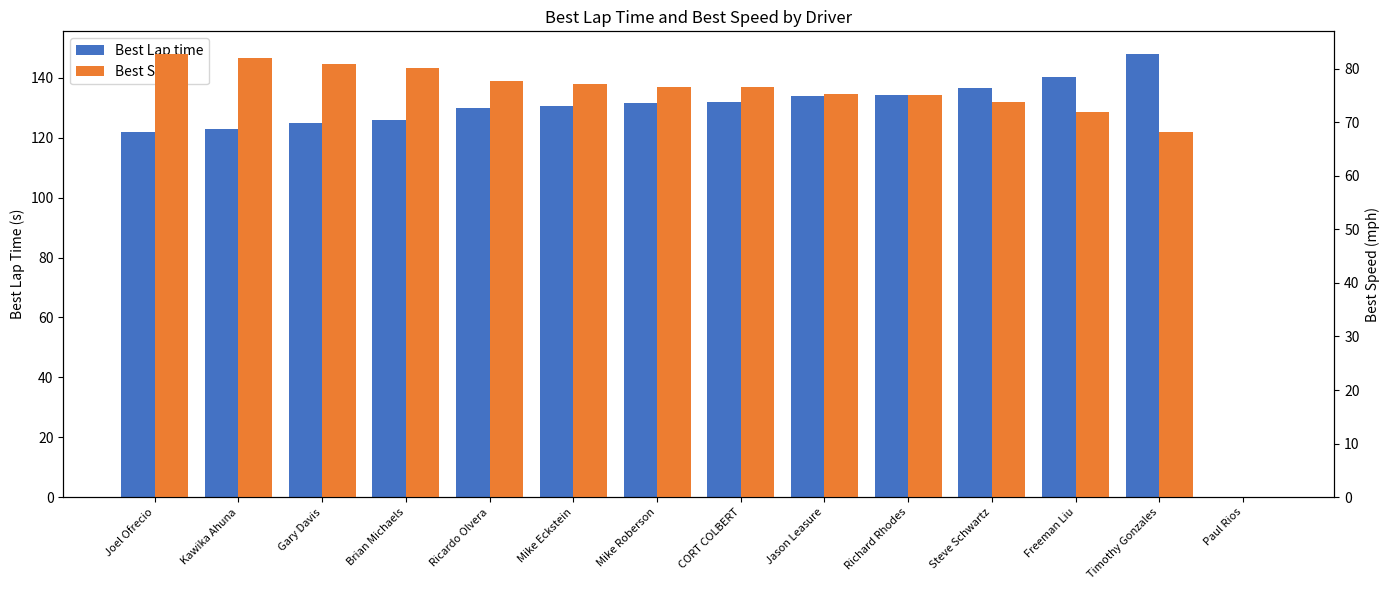

How many bars are there in total?

28